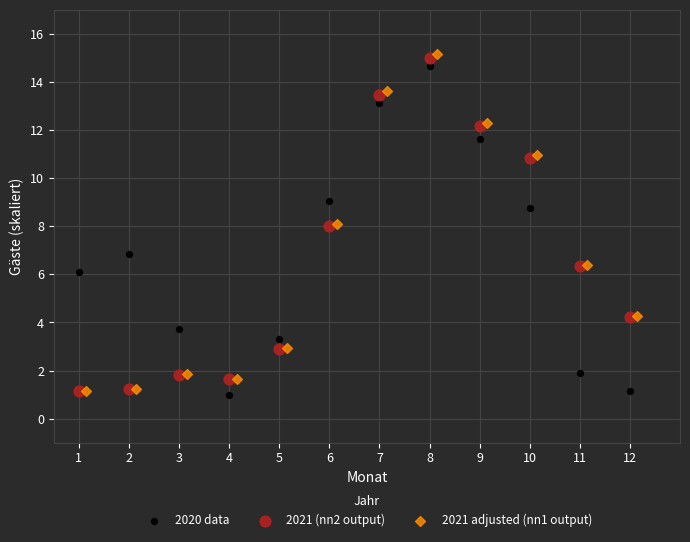

Which series contains the lowest Y value?

2020 data